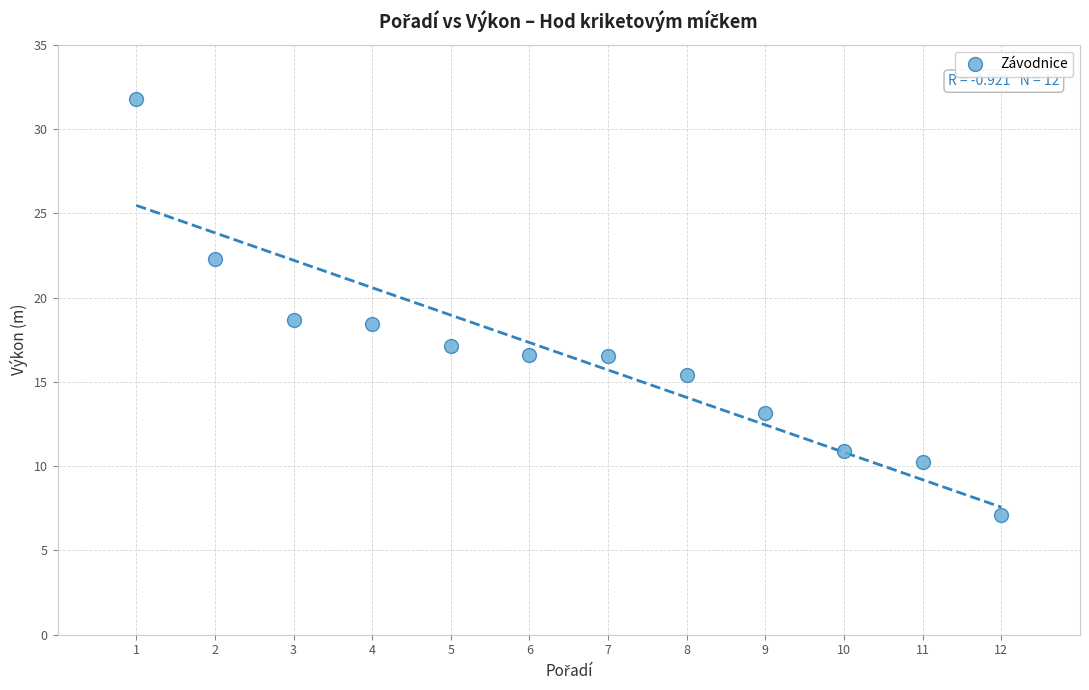

What is the range of X values (max minus min)?

11.0